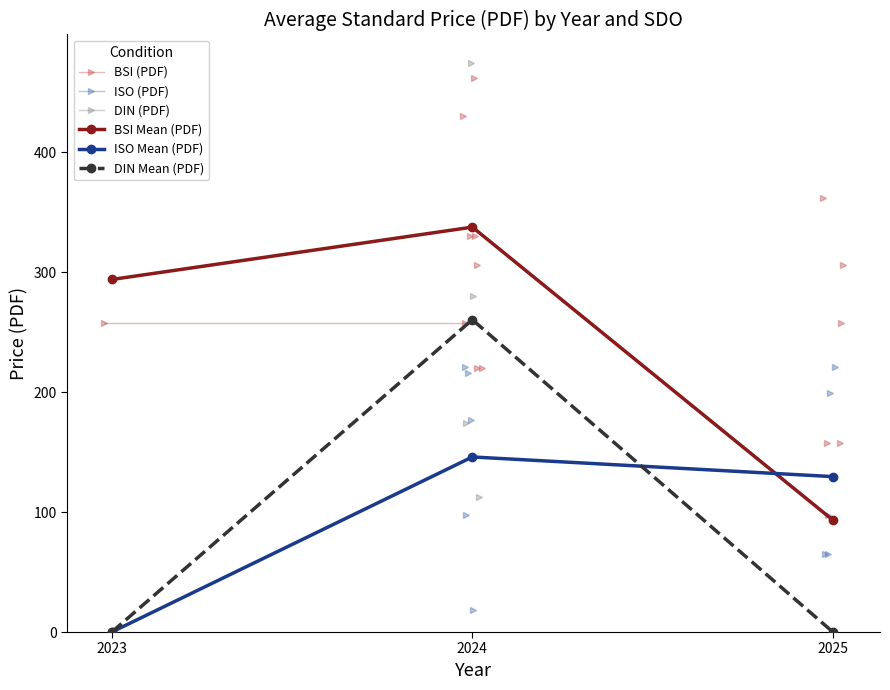

How many data points in BSI Mean (PDF) are less than 294?

1